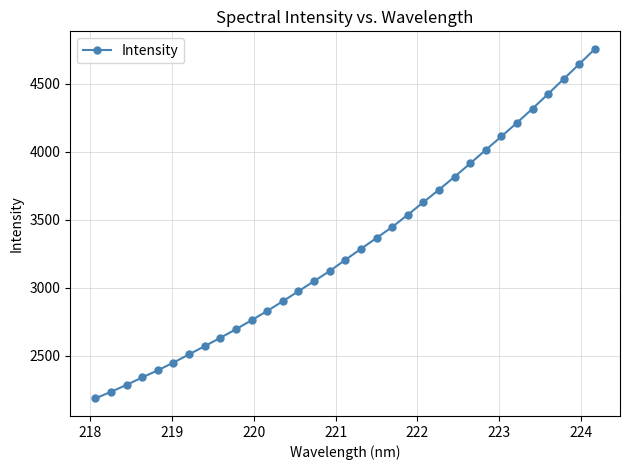

What is the maximum value shown in the chart?

4756.4